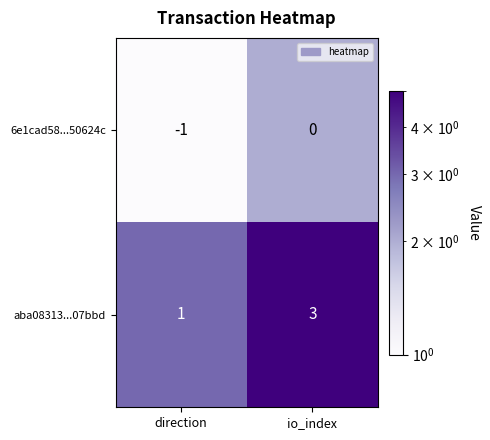

What is the difference between the highest and lowest values at io_index?

3